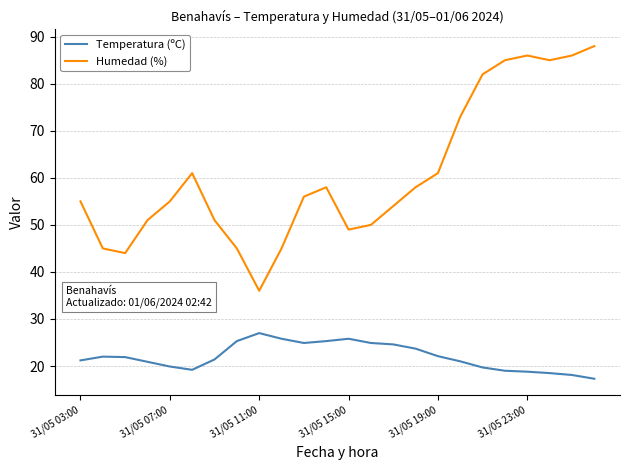

Rank the series by their average value, from lowest to highest.

Temperatura (ºC), Humedad (%)